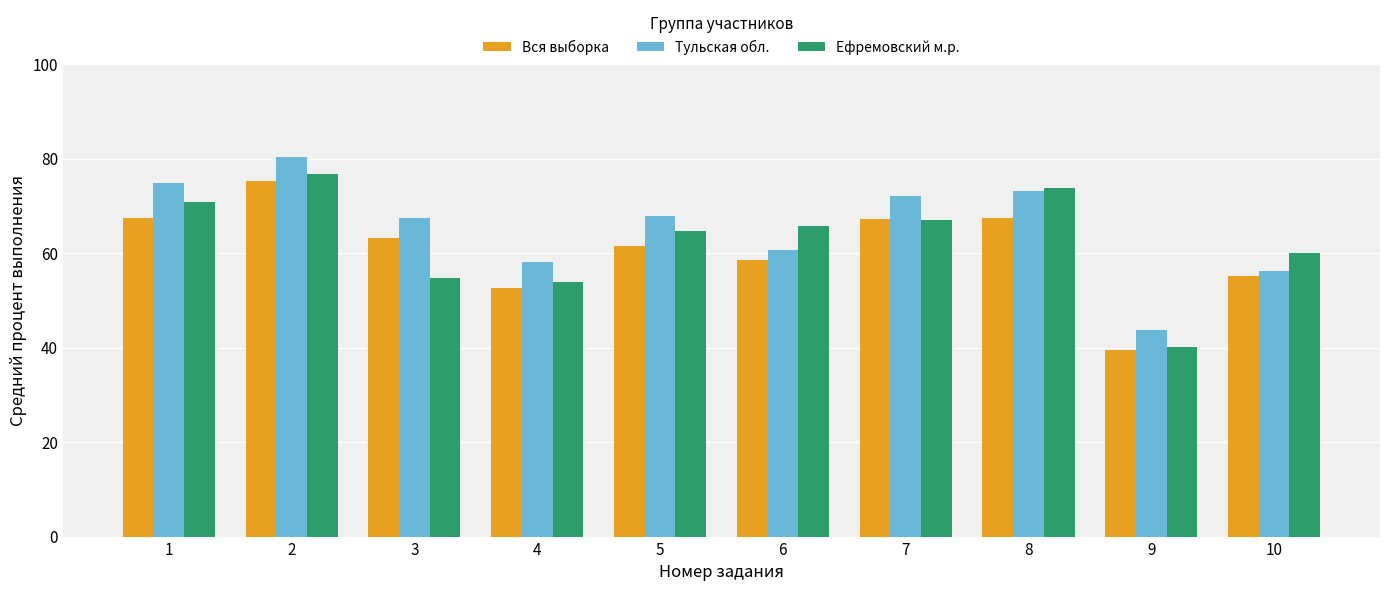

What are all the series names shown in the legend?

Вся выборка, Тульская обл., Ефремовский м.р.